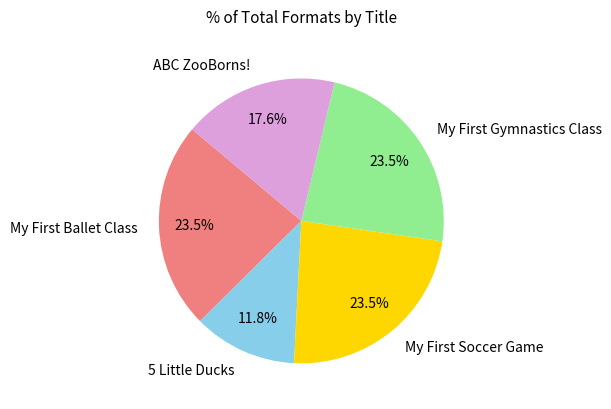

How many segments does this pie chart have?

5